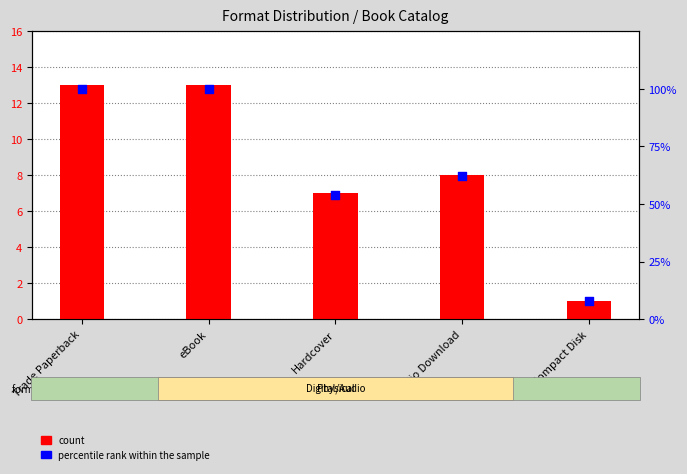

Which series has the largest total across all categories?

percentile rank within the sample